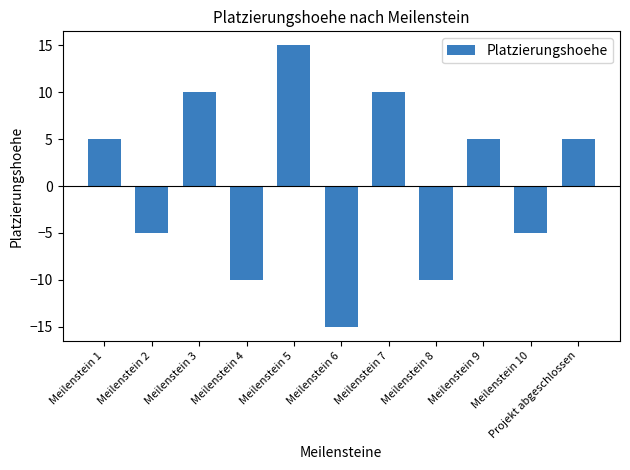

How many series are shown in this chart?

1